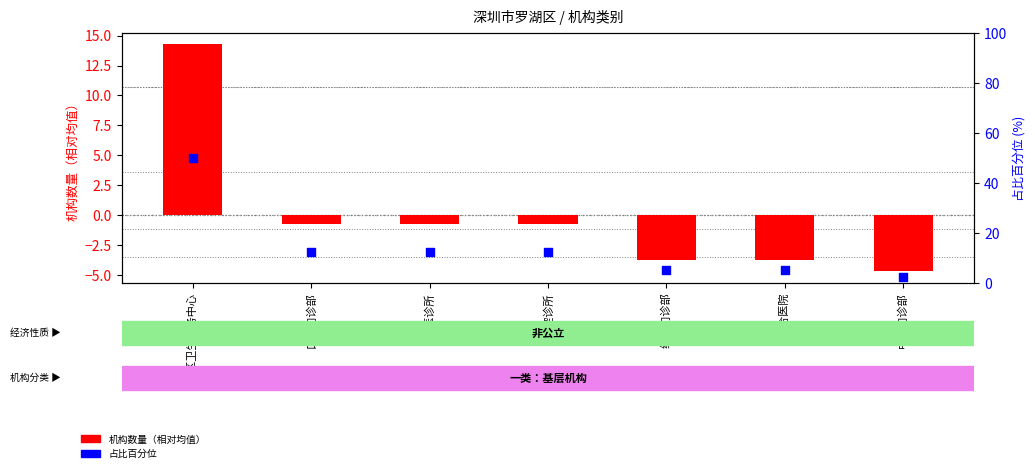

Which series has the largest total across all categories?

占比百分位